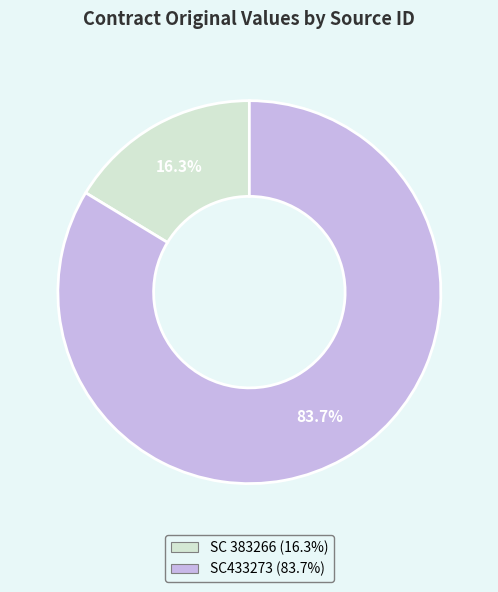

Combined, what portion of the pie is SC433273 and SC 383266?

100.0%